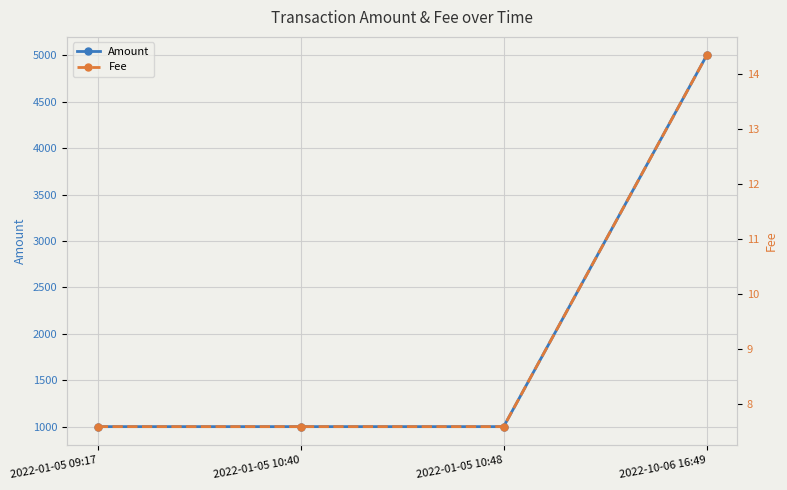

Is it true that Amount equals 1177.9 at 2022-10-06 16:49?

False